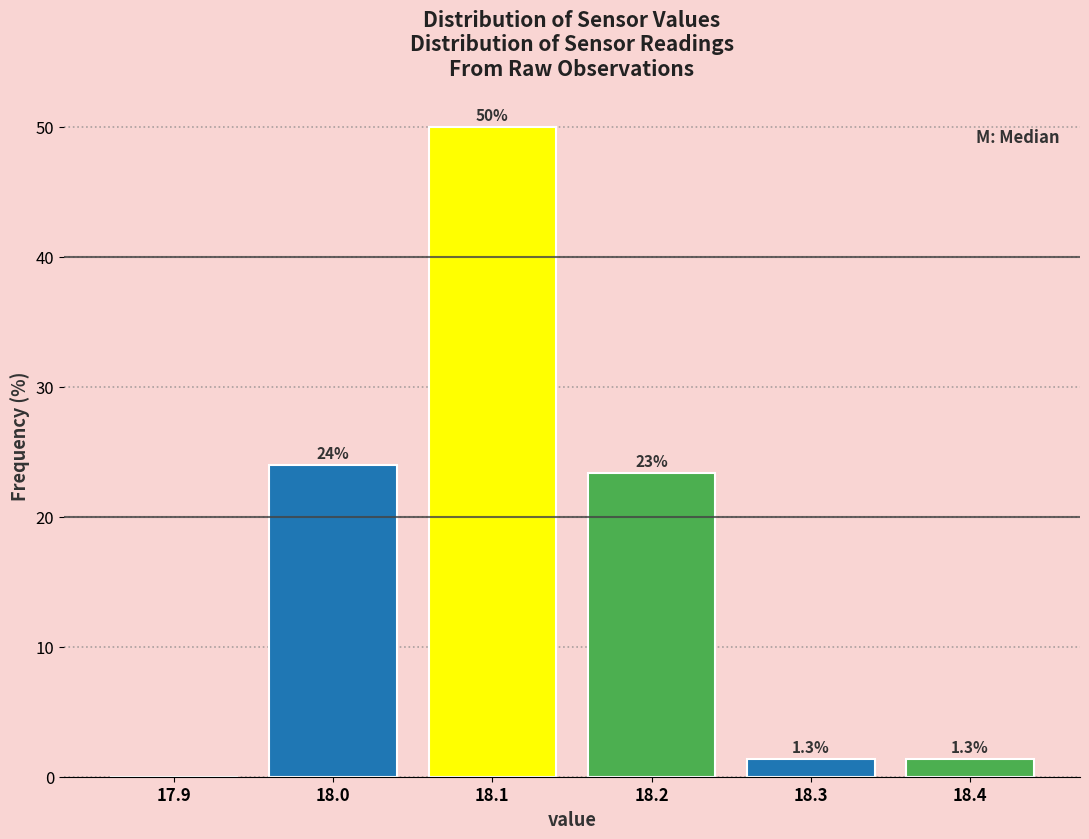

Which range on the x-axis has the tallest bar?

18.05 to 18.15